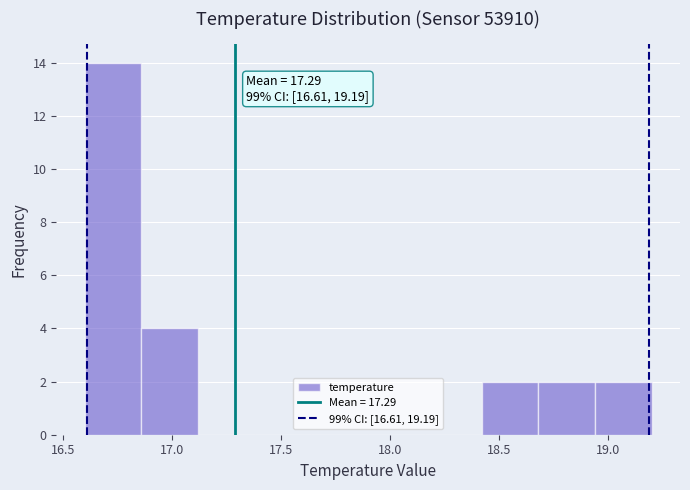

Over which range of the x-axis is the bar tallest?

16.60 to 16.86